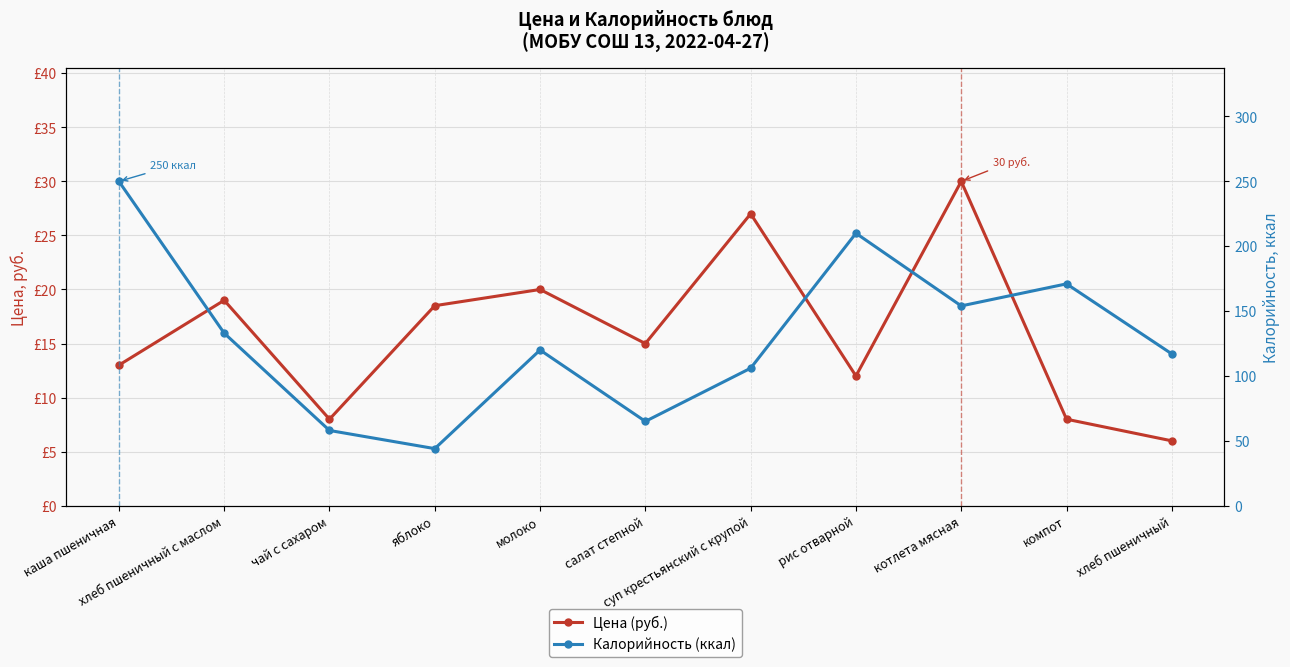

In Цена (руб.), how many points are lower than both neighbors (excluding endpoints)?

3